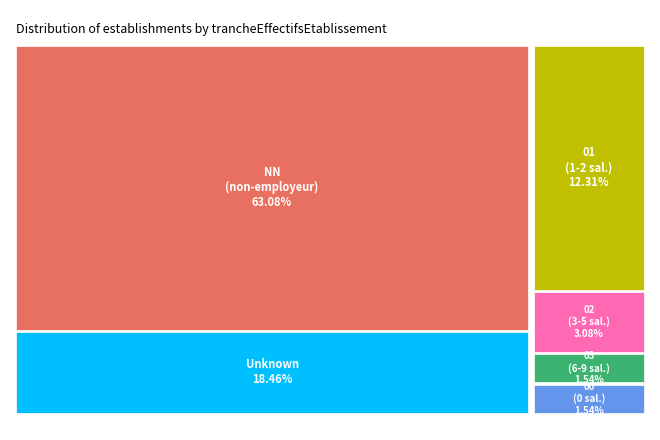

To the nearest percent, what portion does 01 represent?

12%